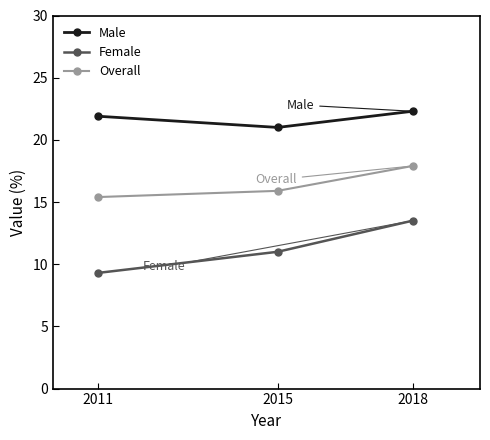

What is the difference between the highest and lowest values at 2015?

10.0